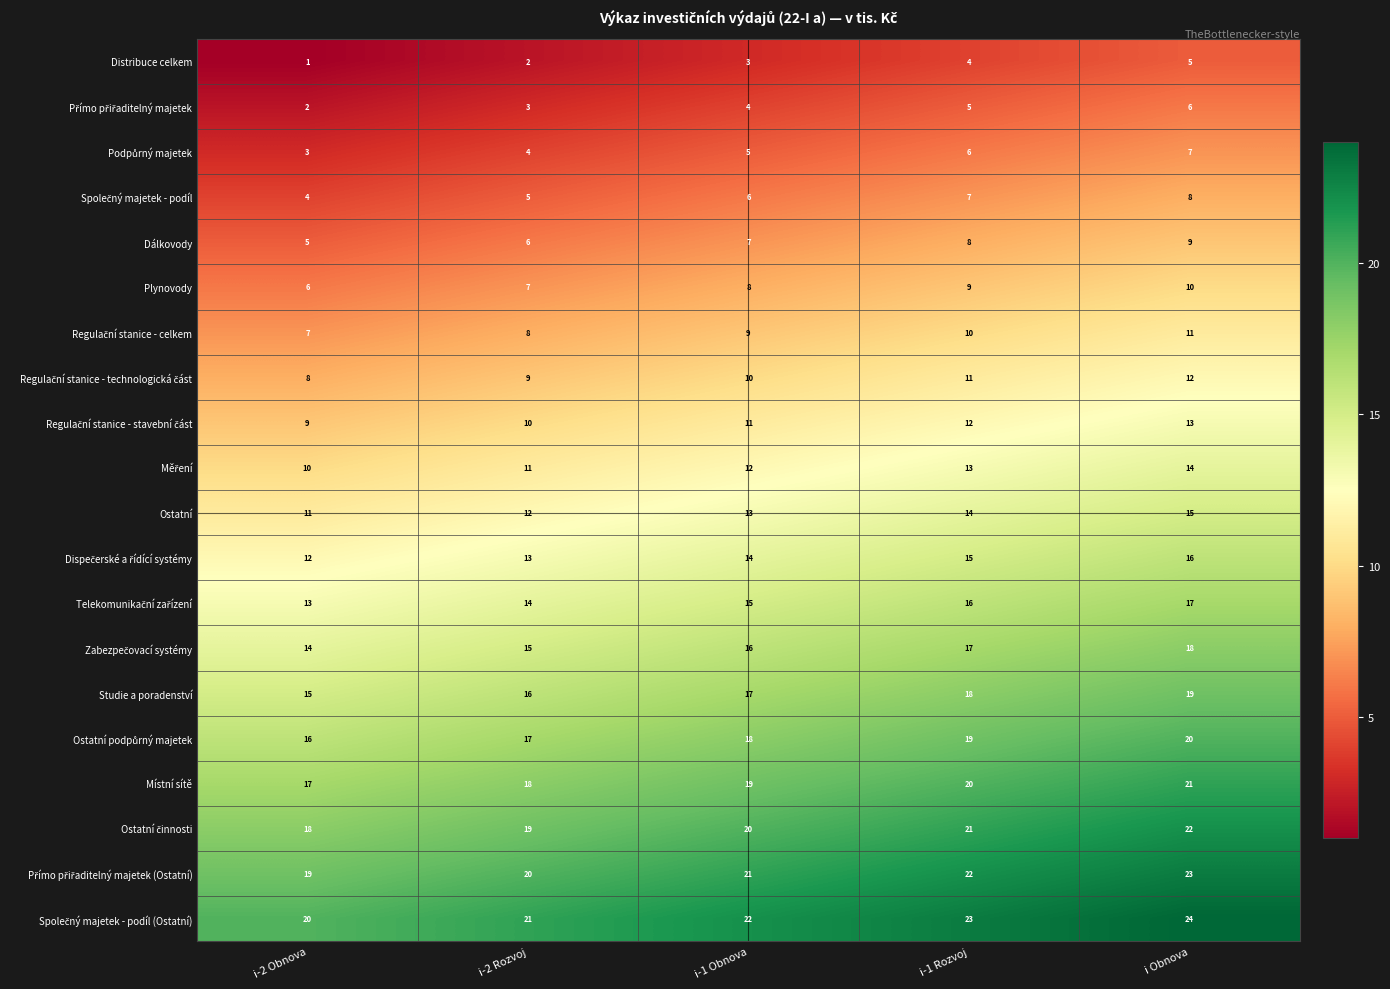

What is the spread (max minus min) of values at i-2 Rozvoj?

19